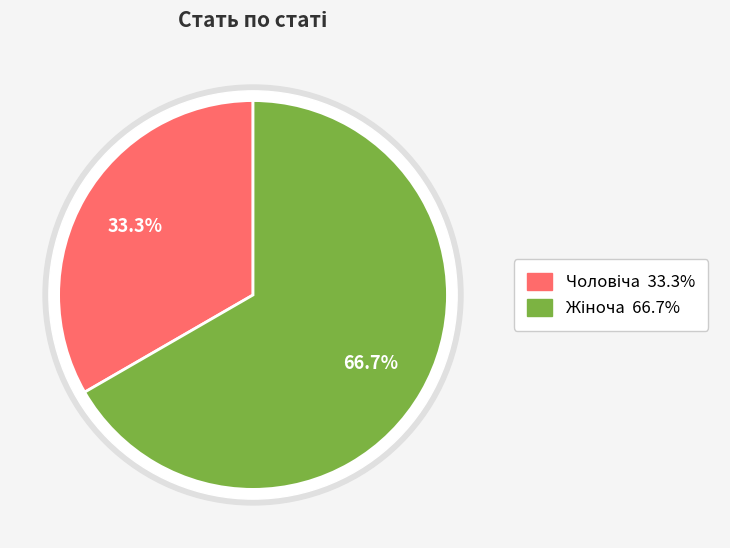

True or false: Чоловіча accounts for 33% of the total.

True